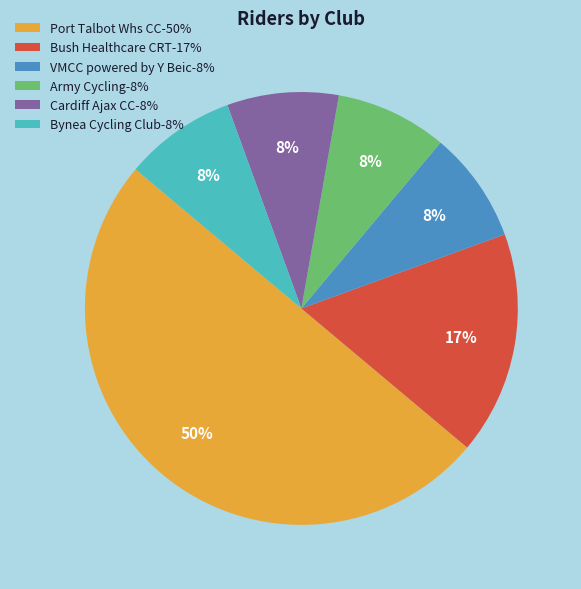

Is the sum of Army Cycling-8% and Port Talbot Whs CC-50% greater than half?

Yes